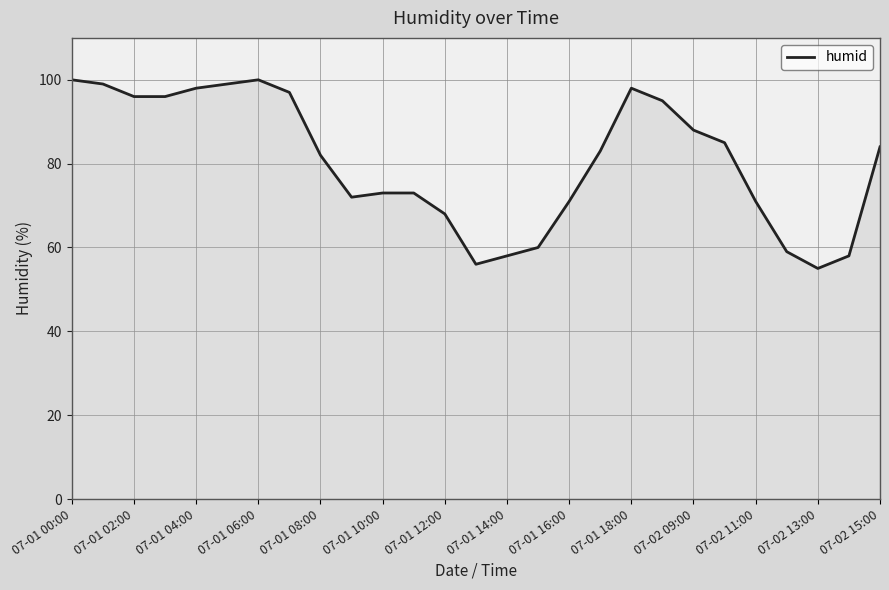

What is the difference between the maximum and minimum values?

45